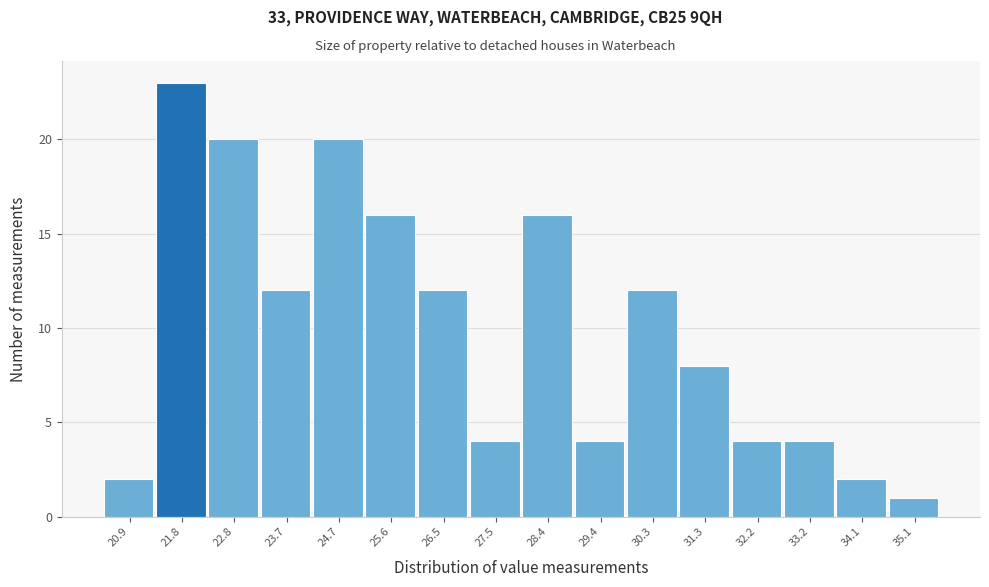

Reading left to right, list all the values displayed in this chart.

2	23	20	12	20	16	12	4	16	4	12	8	4	4	2	1